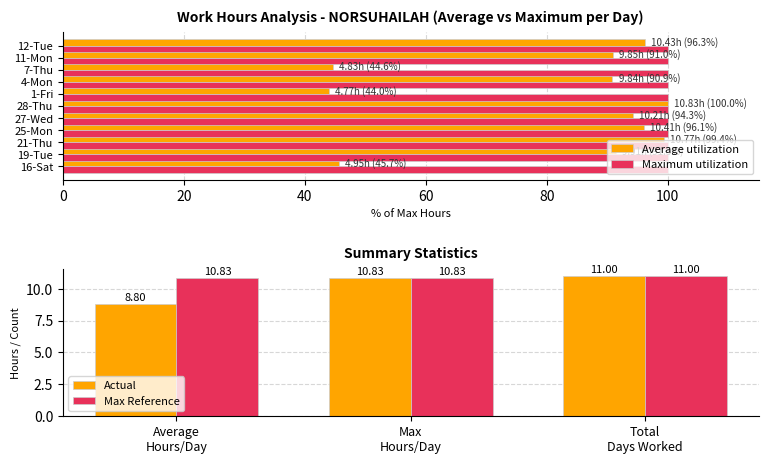

What is the value of the 4th bar from the left?

96.1